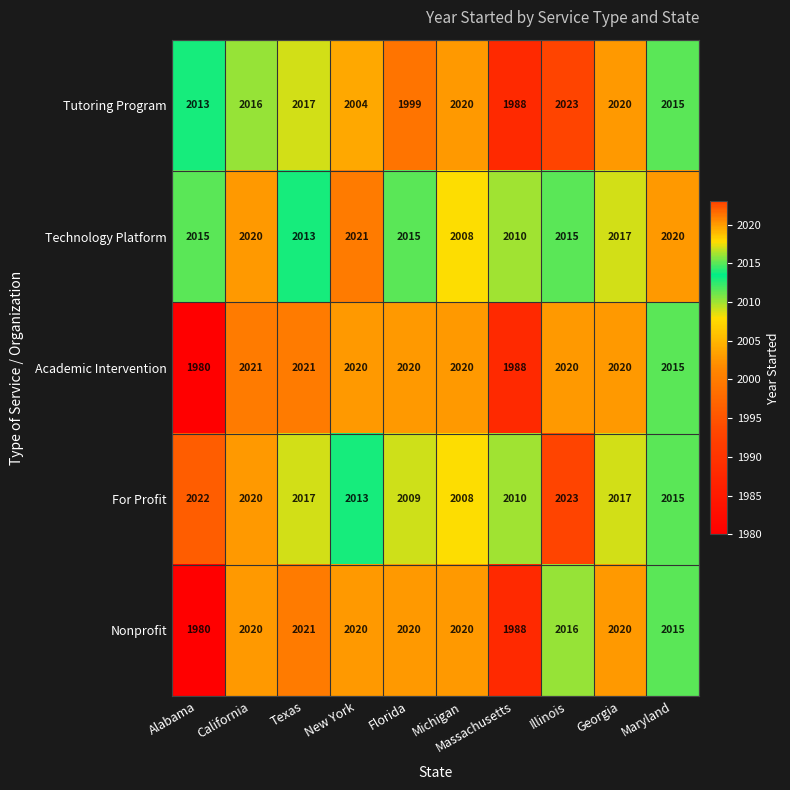

What is the spread (max minus min) of values at California?

5